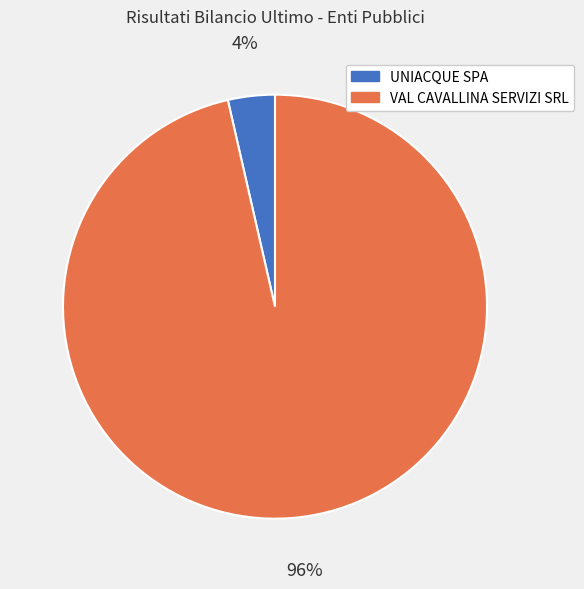

To the nearest percent, what percentage of the pie is UNIACQUE SPA?

4%